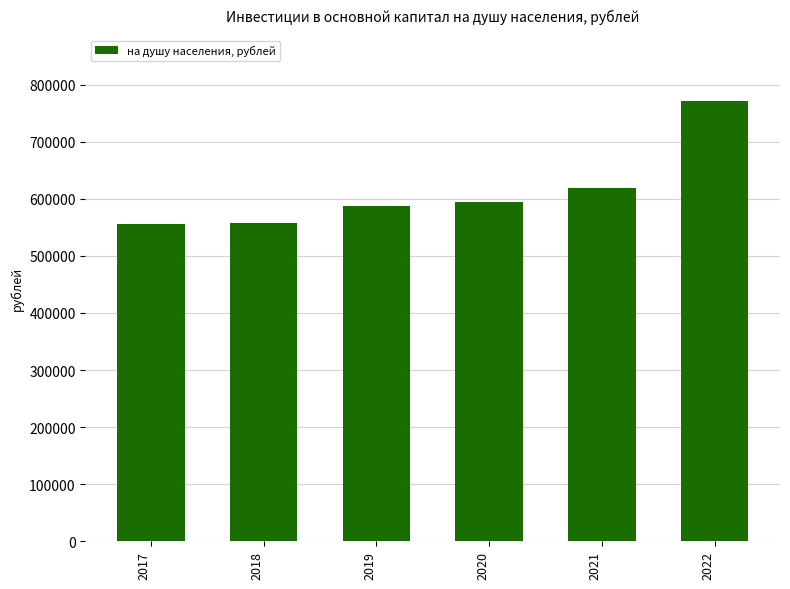

What is the maximum value shown in the chart?

771192.0